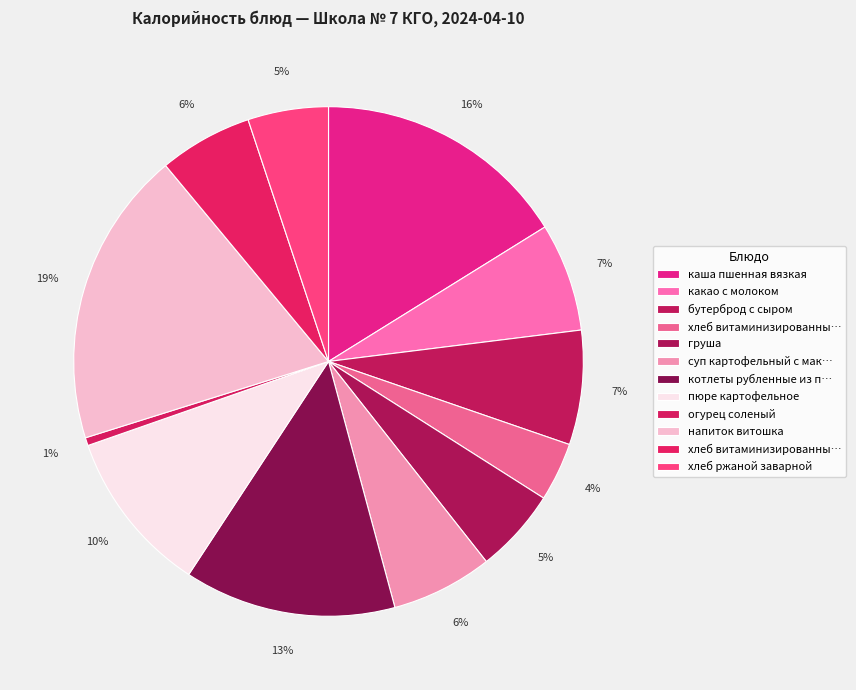

How many segments does this pie chart have?

12